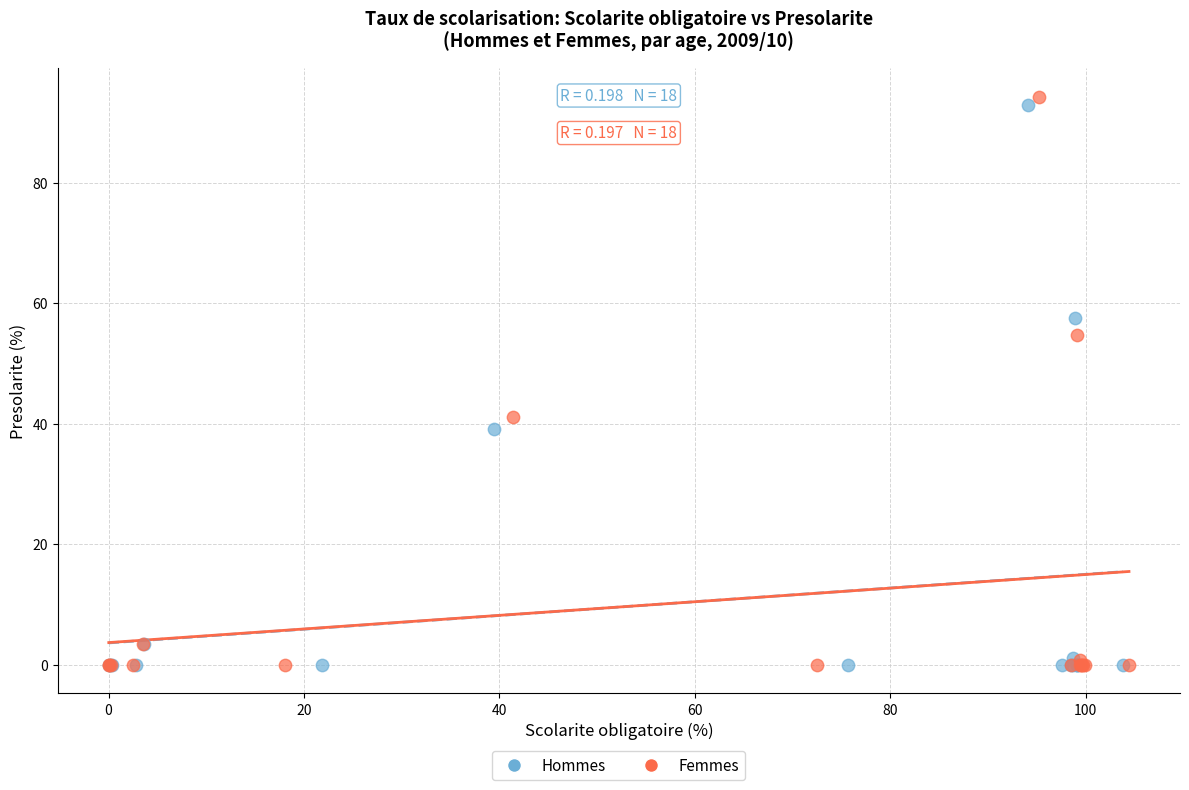

Which series contains the highest Y value?

Femmes